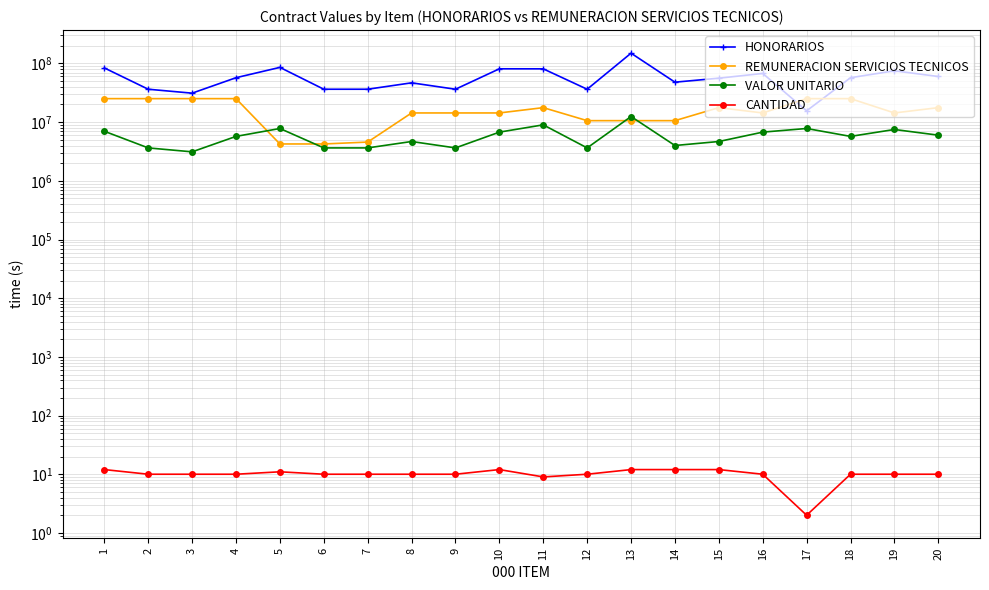

The REMUNERACION SERVICIOS TECNICOS series shows 19809673 at 9. True or false?

False